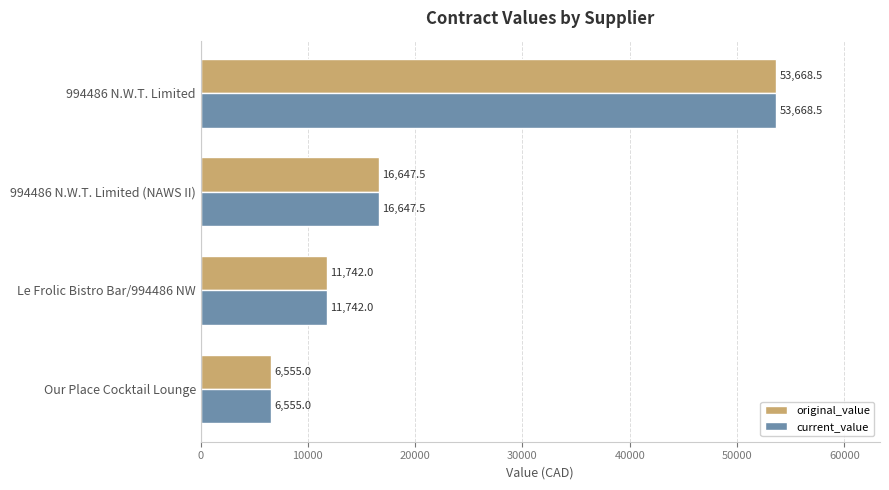

Where is current_value nearest to the value 30111?

994486 N.W.T. Limited (NAWS II)